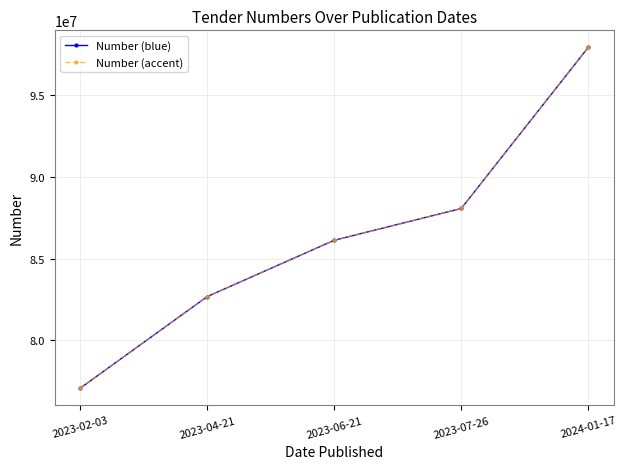

The value of Number (accent) at 2023-04-21 is 82681371. True or false?

True